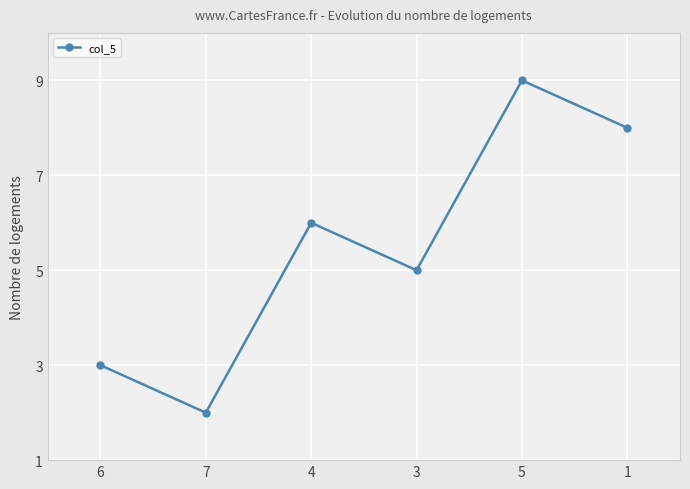

List the labels in order of value, smallest first.

7, 6, 3, 4, 1, 5